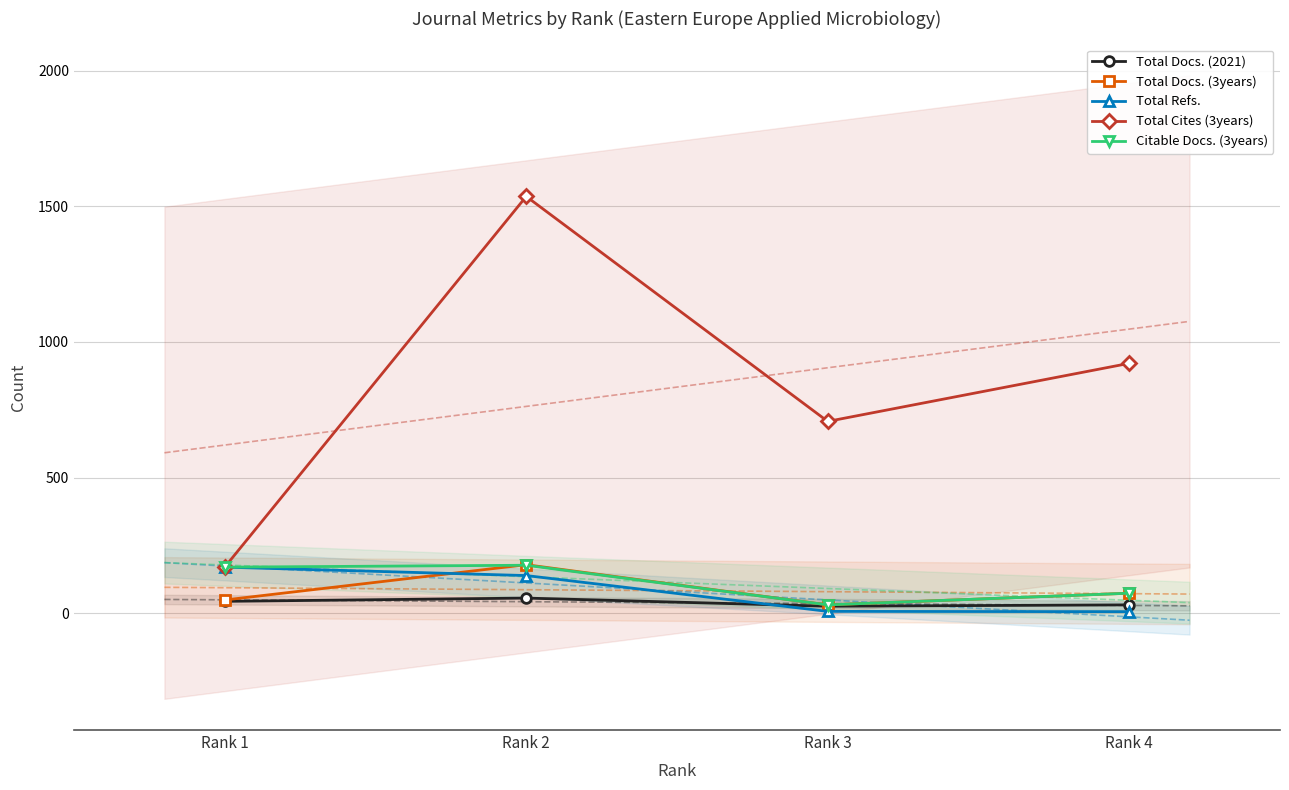

What is the difference between the maximum and second lowest values in the Citable Docs. (3years) series?

103